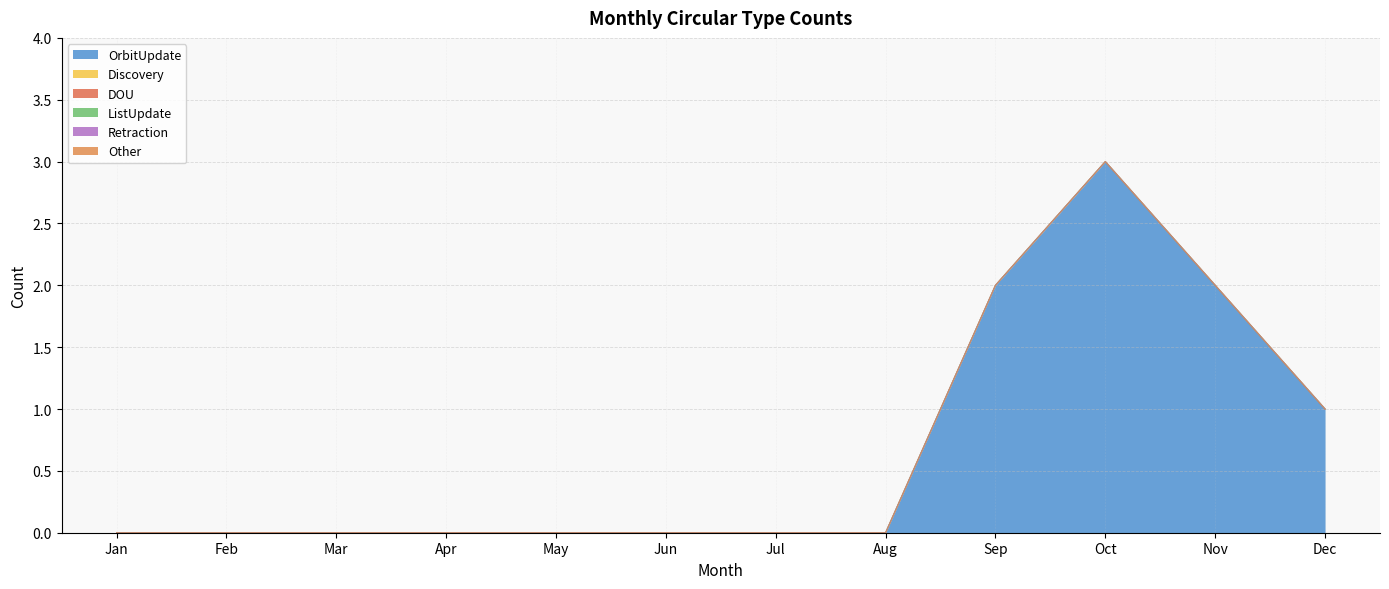

The Retraction series shows 0 at Nov. True or false?

True